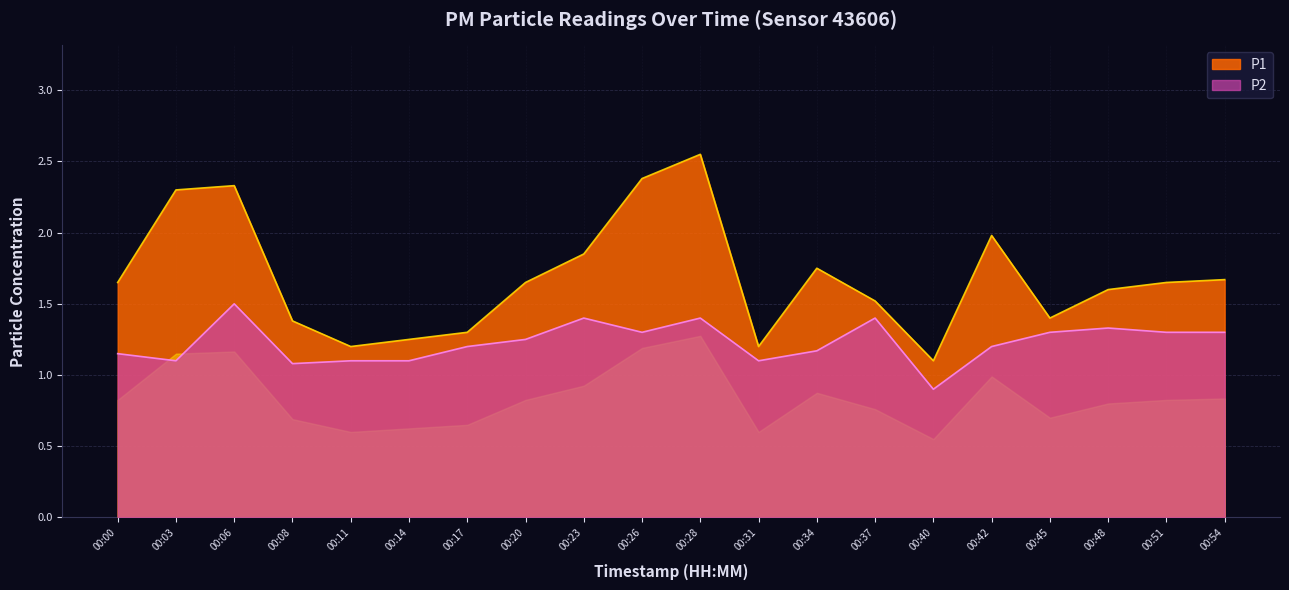

How many P2 values are between 1 and 2?

19